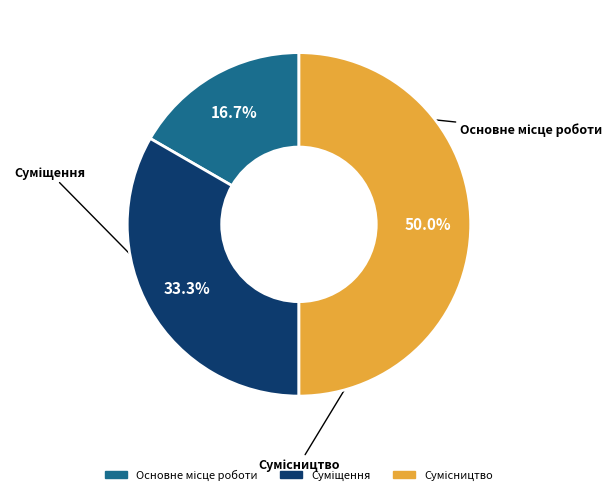

How many slices are in this pie chart?

3